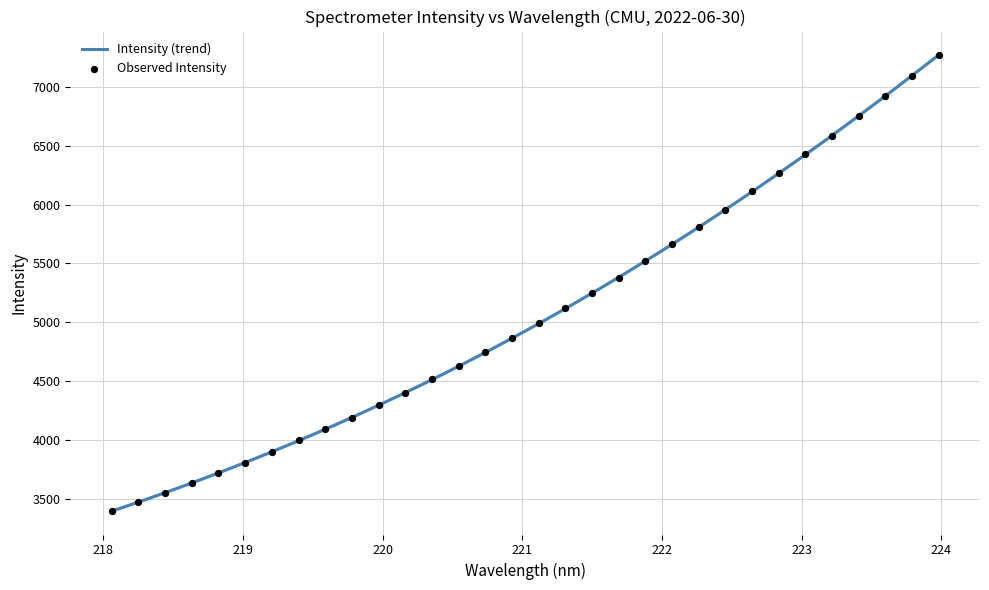

What is the ratio of the value at 218.442 to the value at 223.9802?

0.5